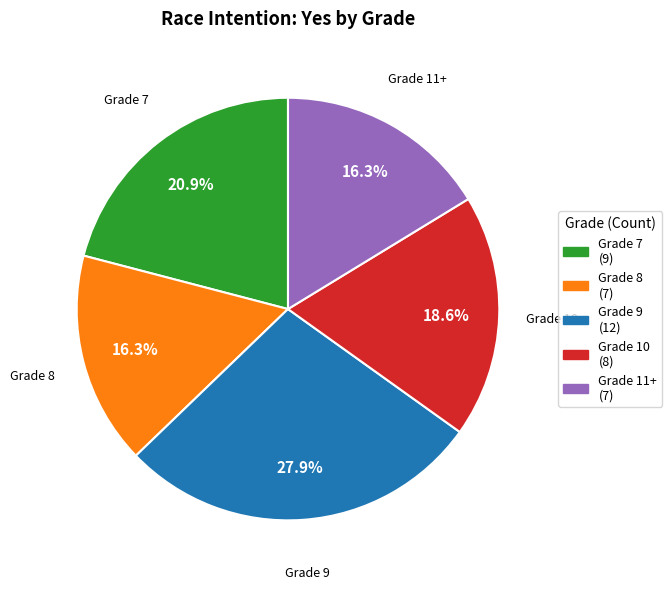

What percentage is the Grade 11+ slice, to the nearest percent?

16%